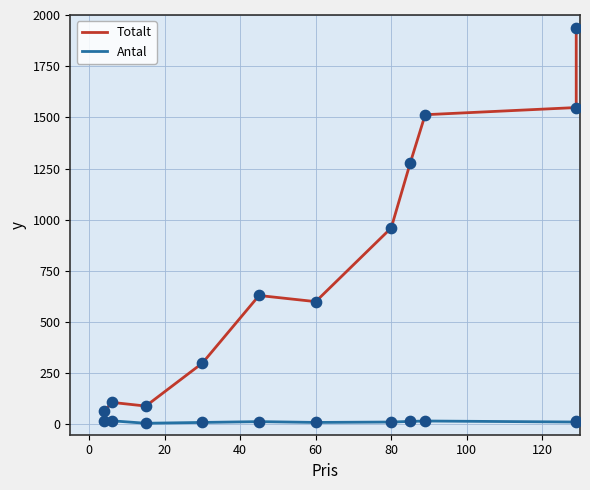

At how many categories does at least one series exceed 435?

7